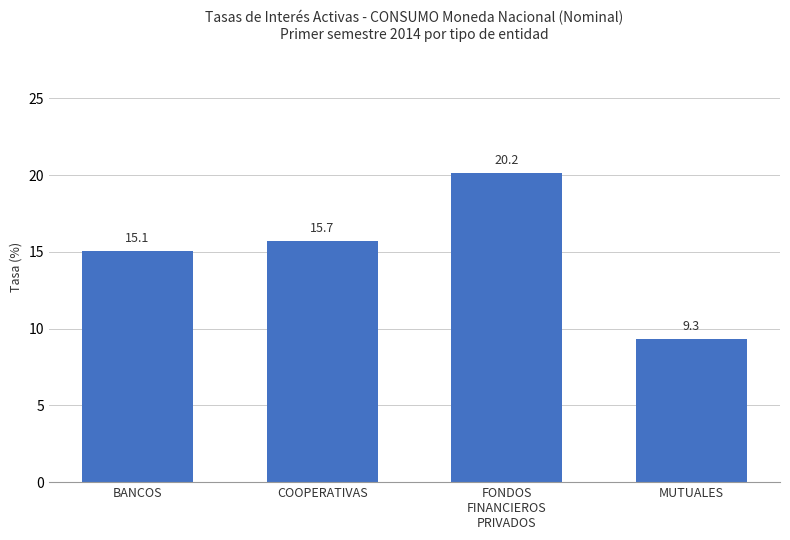

Rank the categories by value from lowest to highest.

MUTUALES, BANCOS, COOPERATIVAS, FONDOS
FINANCIEROS
PRIVADOS